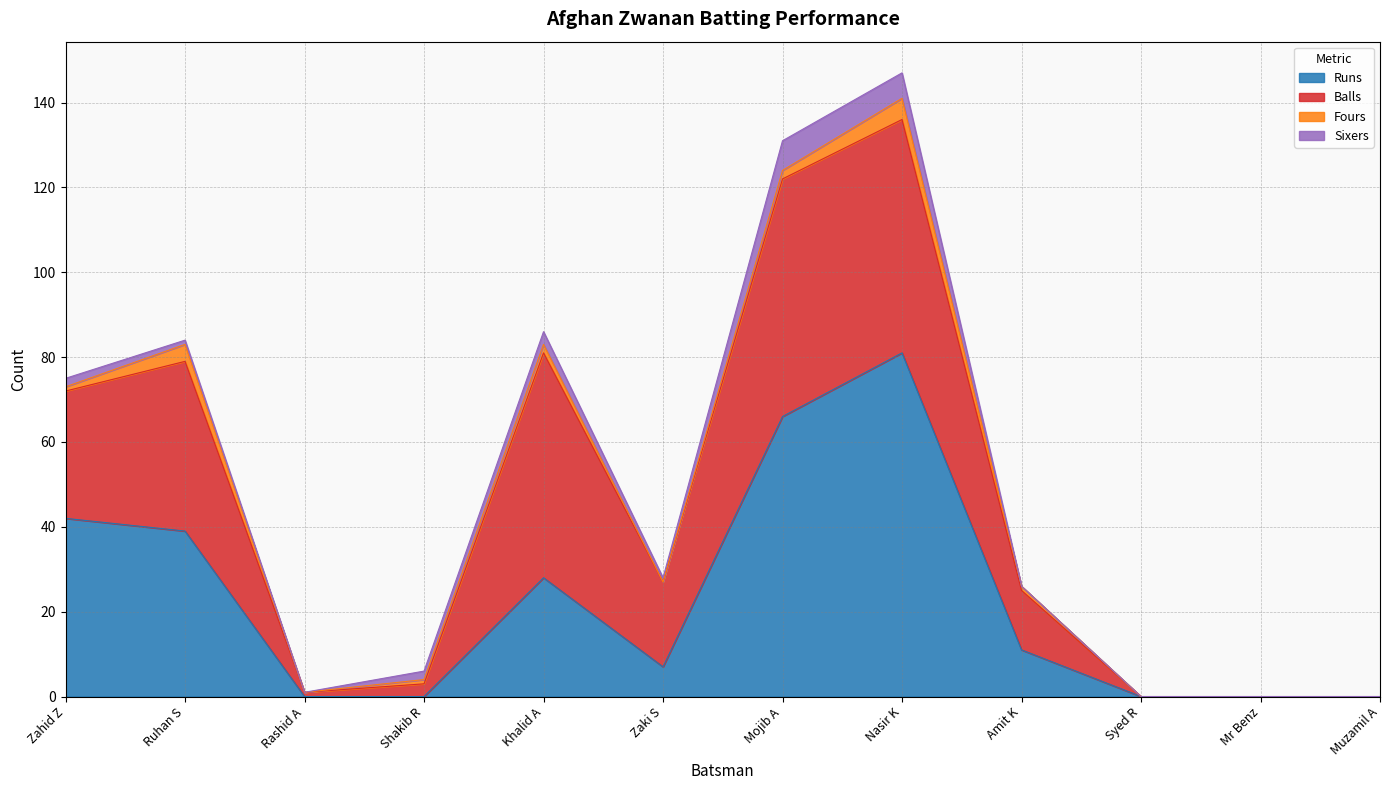

List the labels in order of Sixers value, largest first.

Mojib A, Nasir K, Khalid A, Zahid Z, Shakib R, Ruhan S, Zaki S, Rashid A, Amit K, Syed R, Mr Benz, Muzamil A